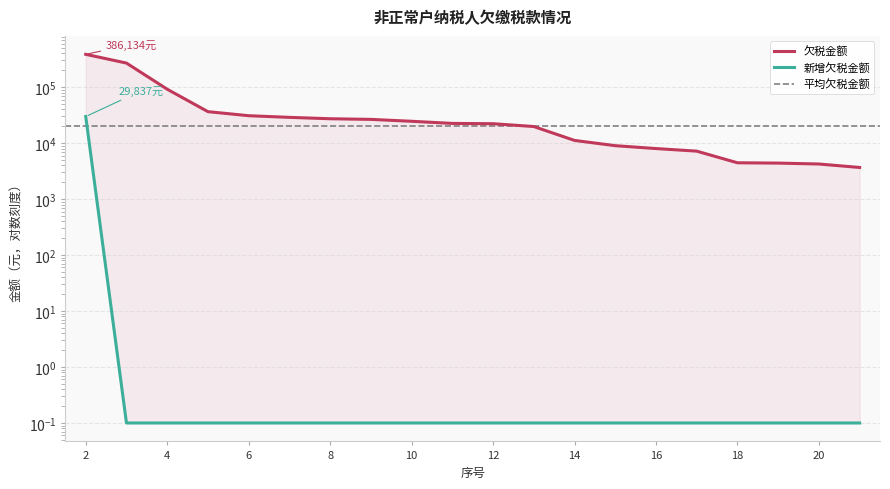

True or false: 新增欠税金额 has a value of 0.1 at 7.

True